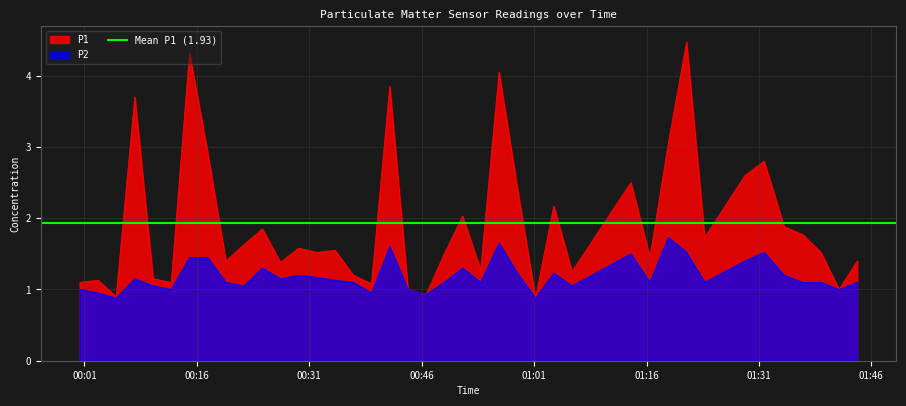

How many distinct data groups are displayed?

2